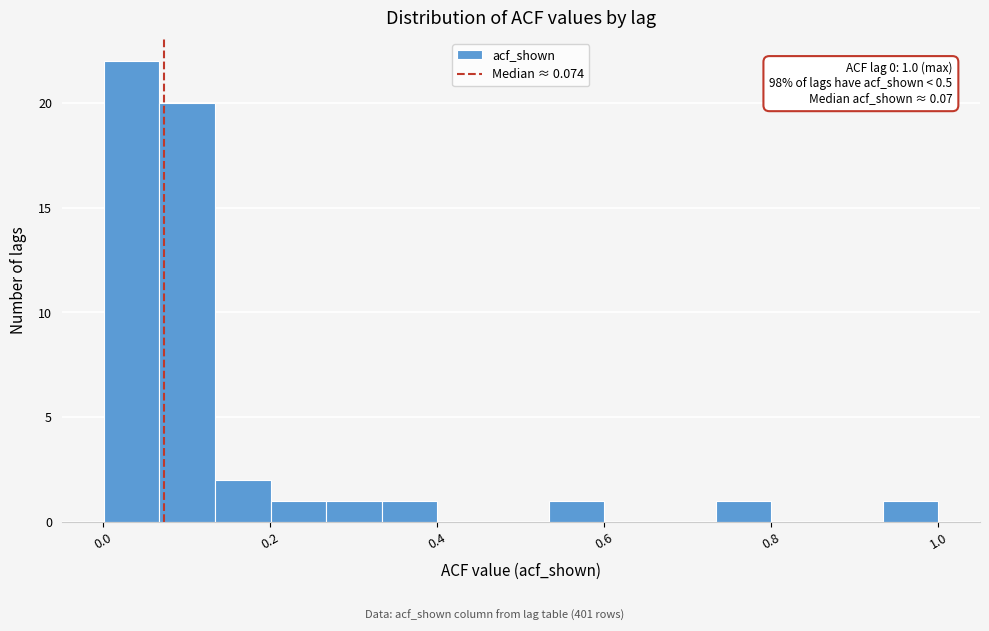

Read against the x-axis, roughly where is the centre of the tallest bar?

0.04